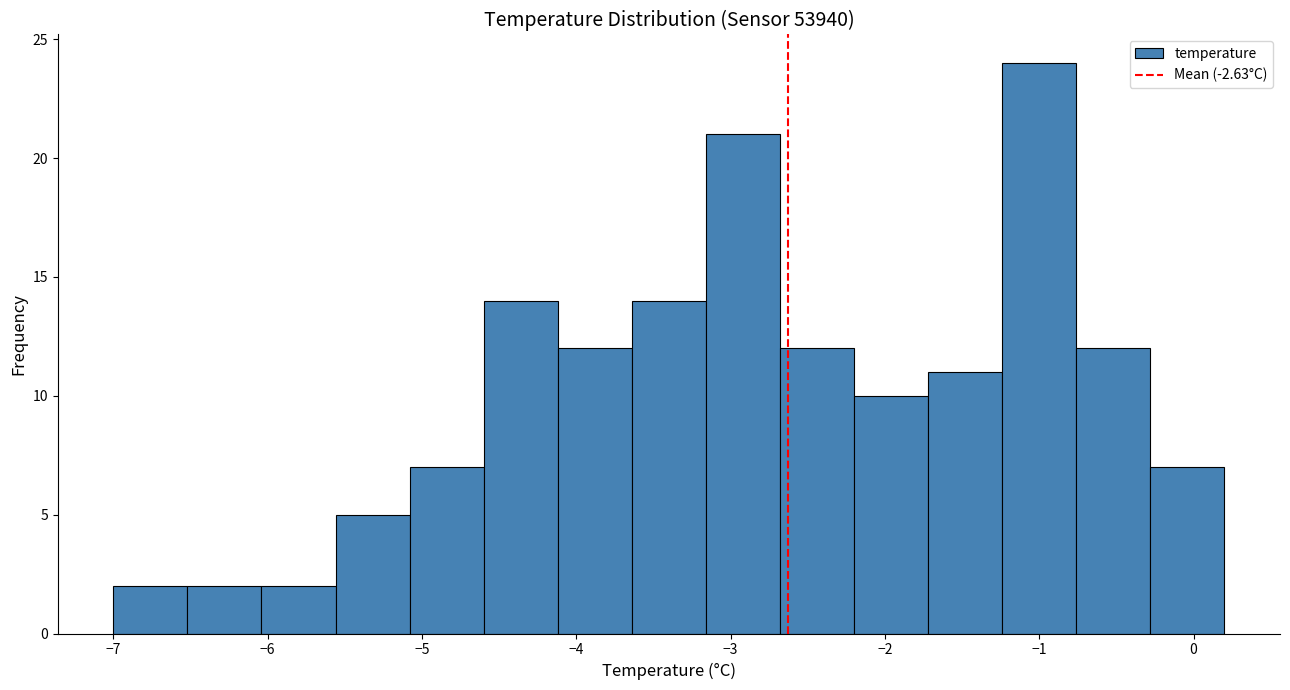

Which range on the x-axis has the tallest bar?

-1.24 to -0.76